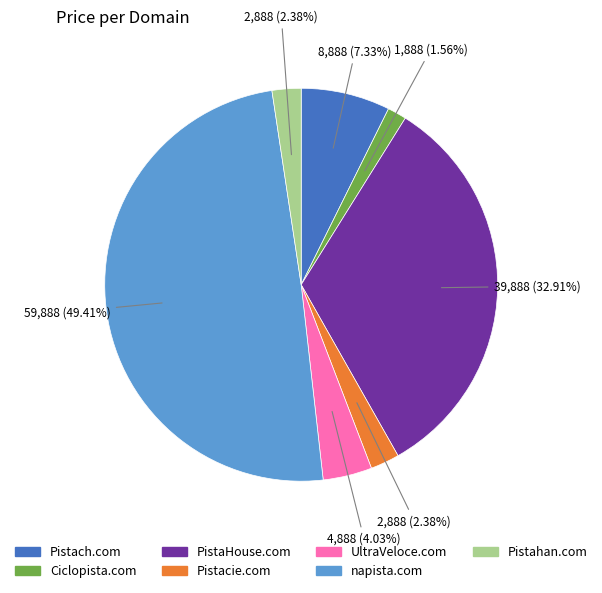

Which slice is the largest?

napista.com